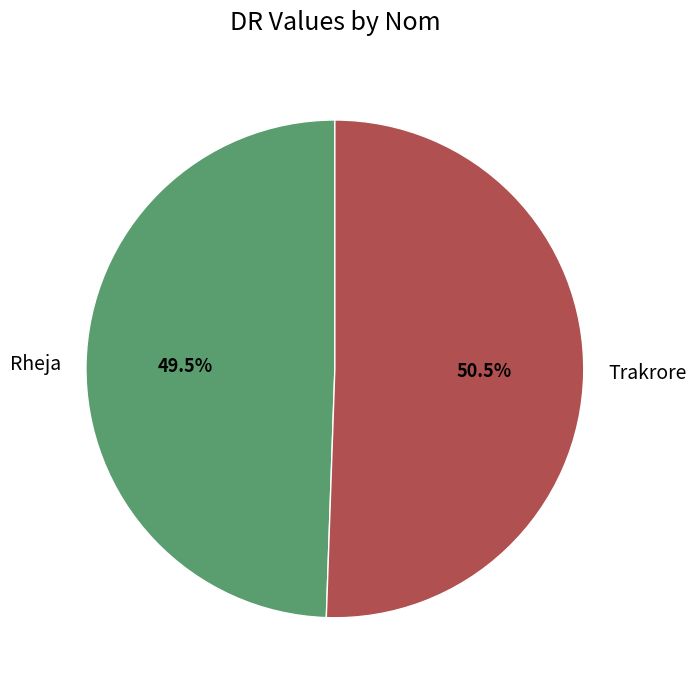

Which slice represents more than half of the pie?

Trakrore